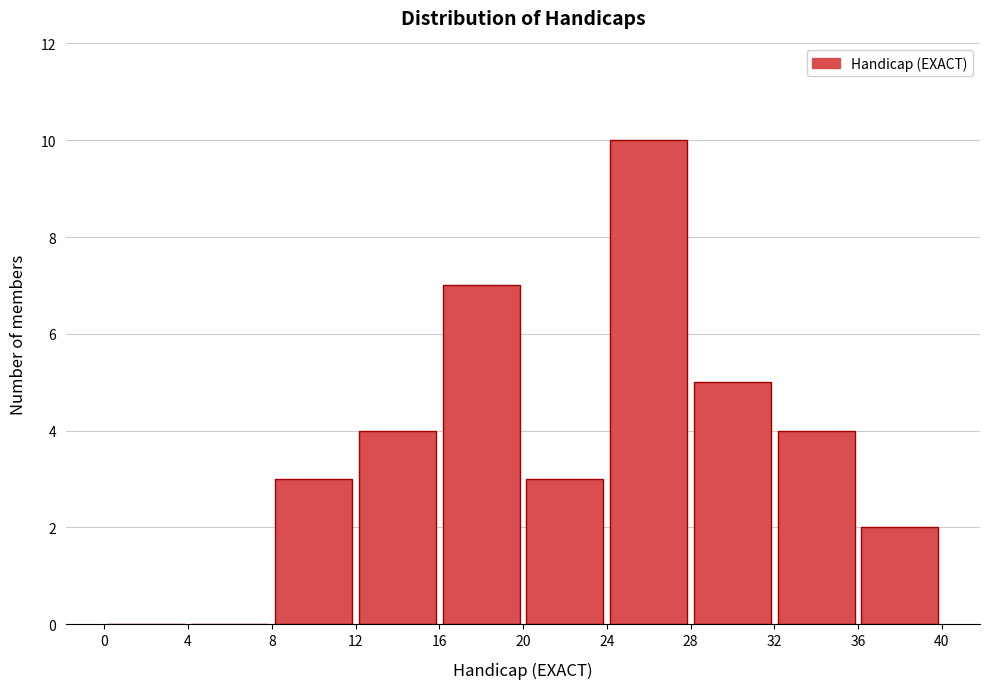

Reading left to right, list every bar in this chart as the range it spans on the x-axis followed by its height. The values are not printed on the chart, so give them approximately, as read against the axis.

0 to 4: 0
4 to 8: 0
8 to 12: 3
12 to 16: 4
16 to 20: 7
20 to 24: 3
24 to 28: 10
28 to 32: 5
32 to 36: 4
36 to 40: 2